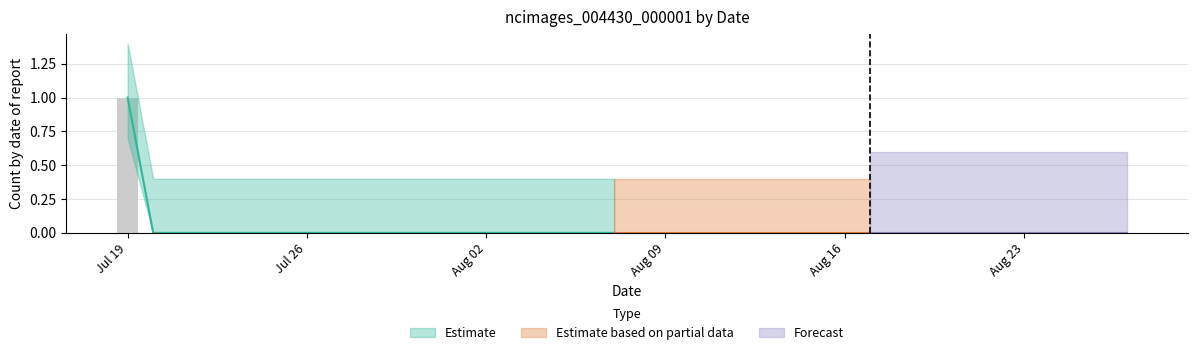

Rank the categories by value from lowest to highest.

2020-07-20, 2020-07-21, 2020-07-22, 2020-07-23, 2020-07-24, 2020-07-25, 2020-07-26, 2020-07-27, 2020-07-28, 2020-07-29, 2020-07-30, 2020-07-31, 2020-08-01, 2020-08-02, 2020-08-03, 2020-08-04, 2020-08-05, 2020-08-06, 2020-08-07, 2020-08-08, 2020-08-09, 2020-08-10, 2020-08-11, 2020-08-12, 2020-08-13, 2020-08-14, 2020-08-15, 2020-08-16, 2020-08-17, 2020-08-18, 2020-08-19, 2020-08-20, 2020-08-21, 2020-08-22, 2020-08-23, 2020-08-24, 2020-08-25, 2020-08-26, 2020-08-27, 2020-07-19